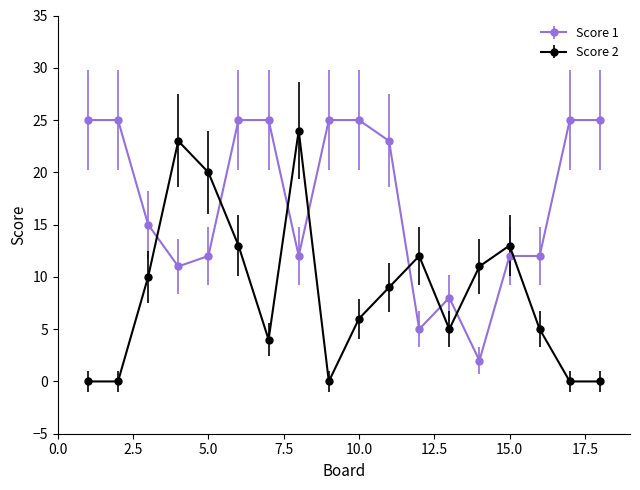

Rank the series by their average value, from highest to lowest.

Score 1, Score 2